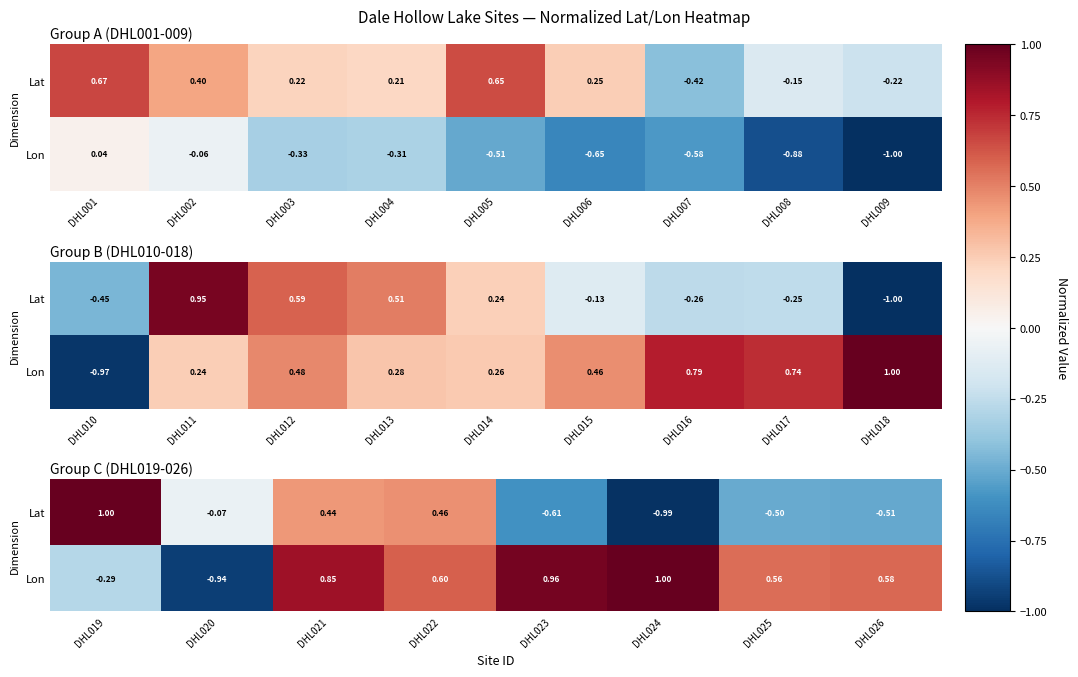

Is the value of Lat at DHL023 greater than the value of Lon at DHL020?

Yes